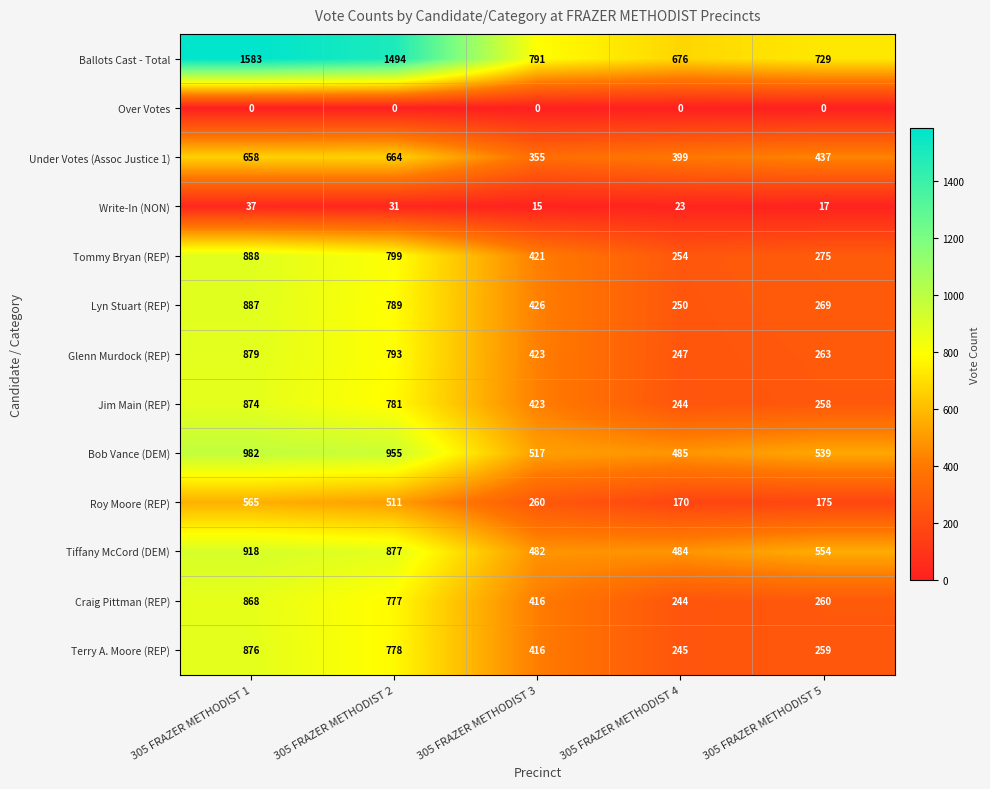

What is the approximate value of Tommy Bryan (REP) at 305 FRAZER METHODIST 4, to the nearest 10?

250